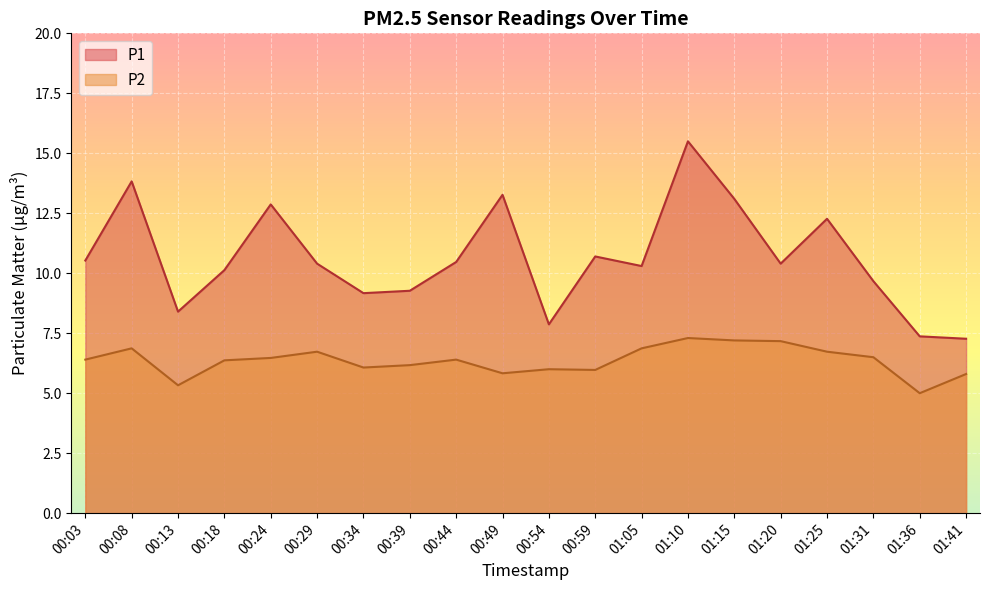

How many interior local peaks does the P1 series have?

6